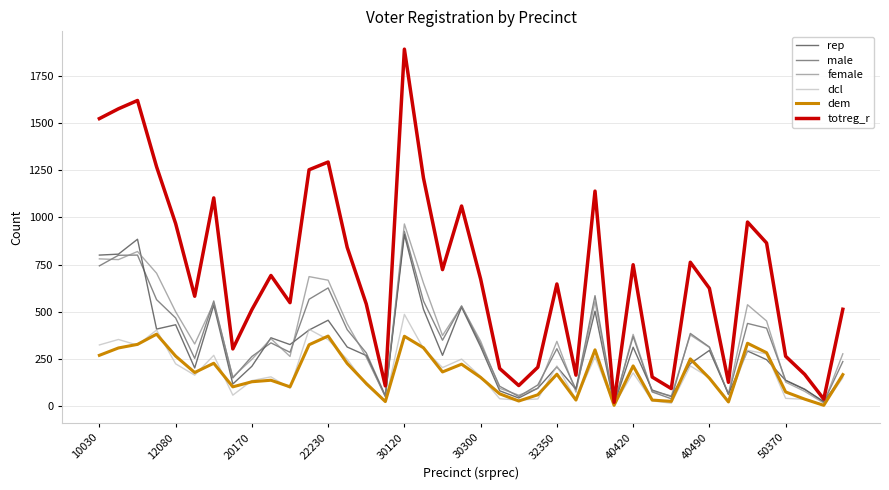

Which series has the largest range (max minus min)?

totreg_r